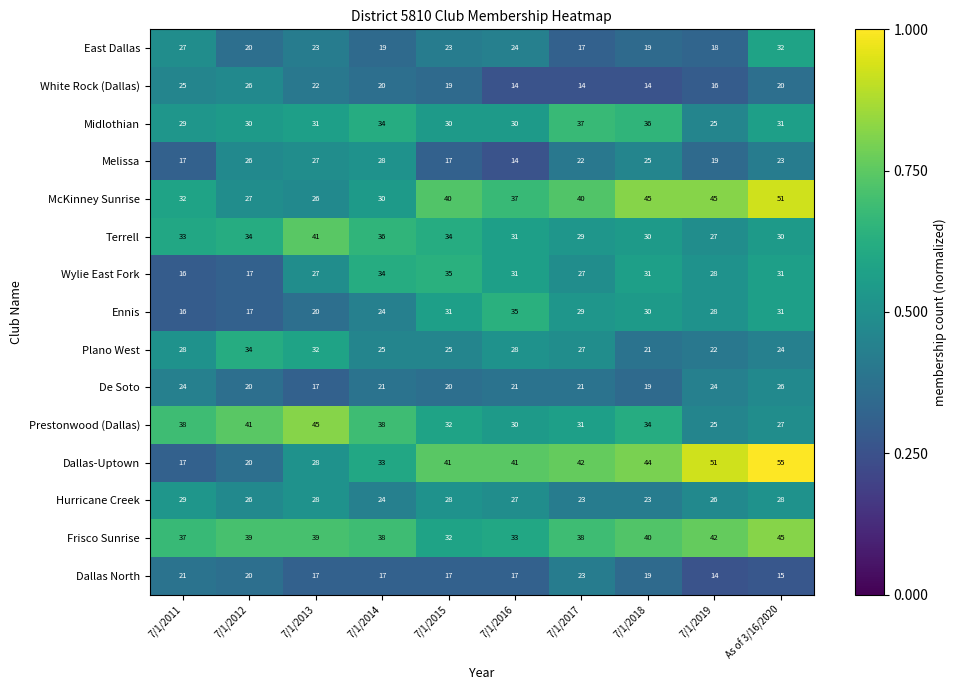

What is the total value across all series at 7/1/2012?

397